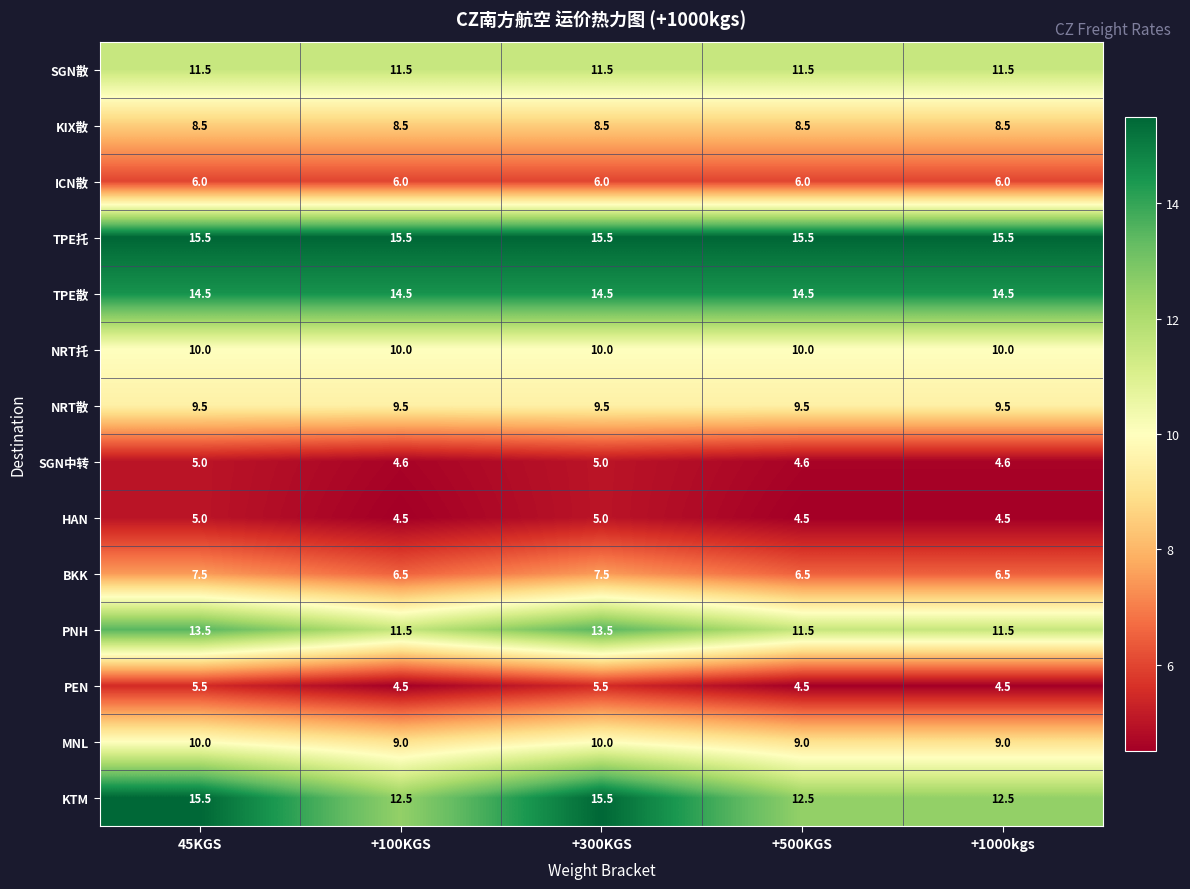

What is the maximum value shown in the chart?

15.5